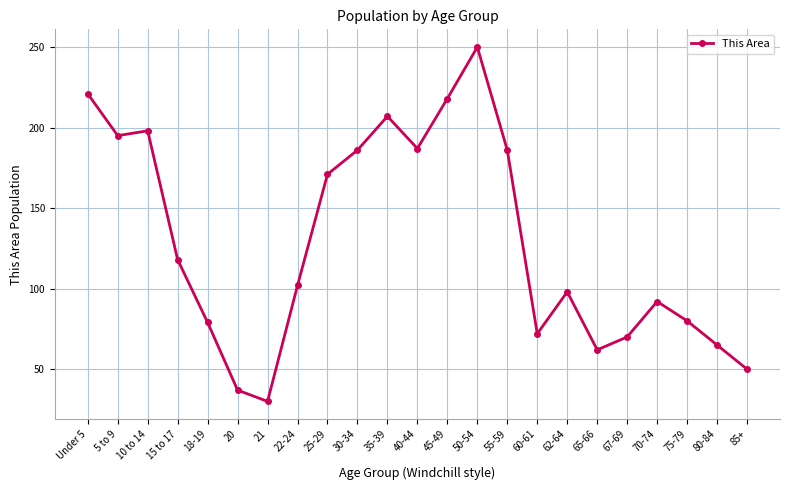

At which category does the data reach its first local peak?

10 to 14